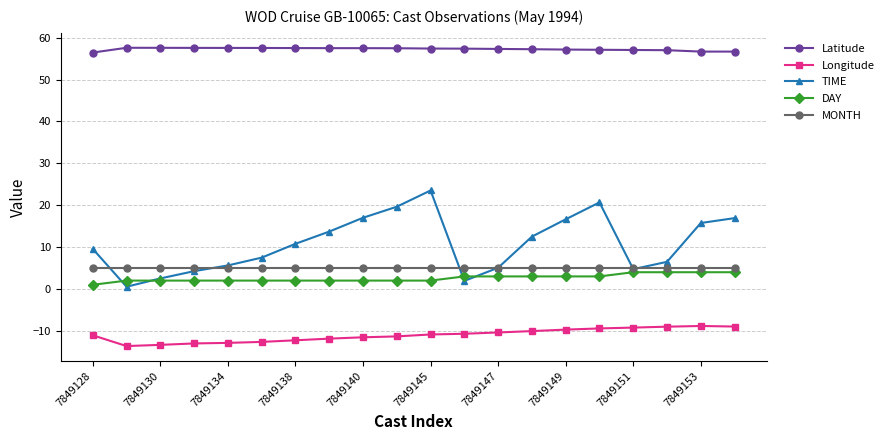

Count the number of data series in this chart.

5